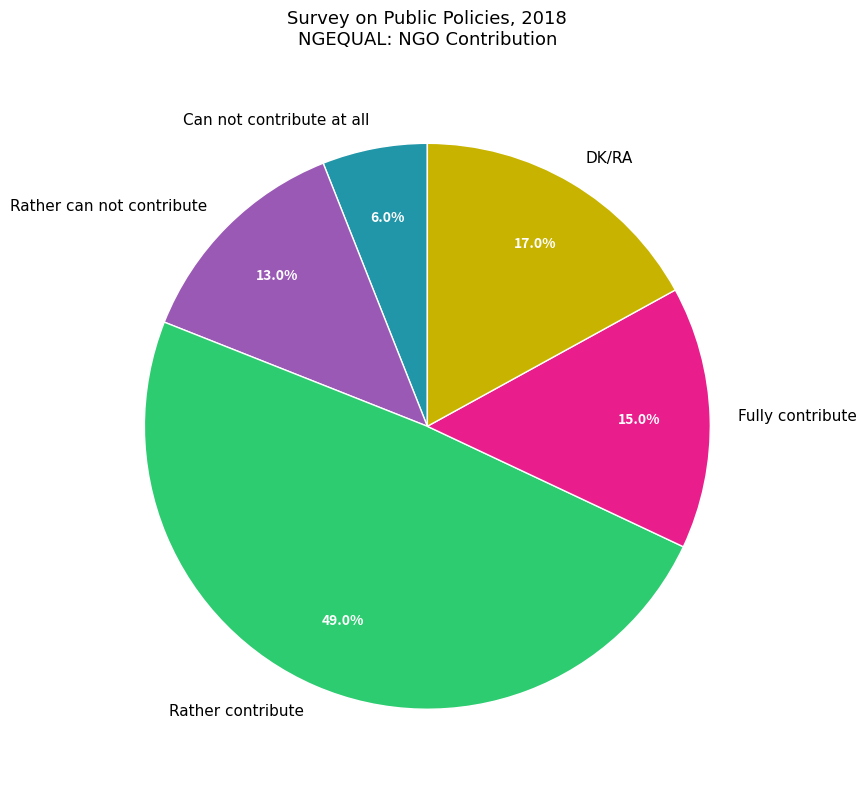

What is the ratio of the value at Fully contribute to the value at Rather contribute?

0.3